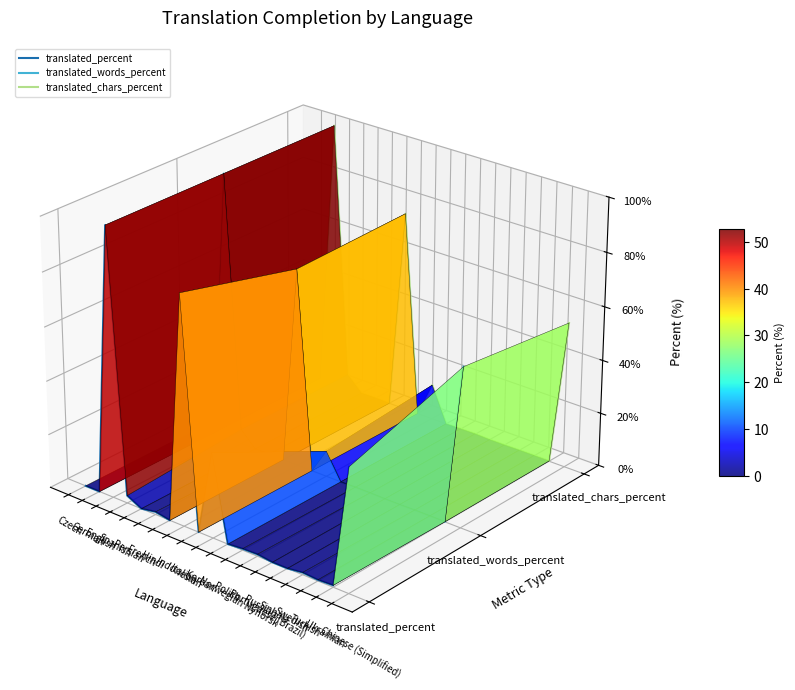

At which category is the sum across all series the highest?

English